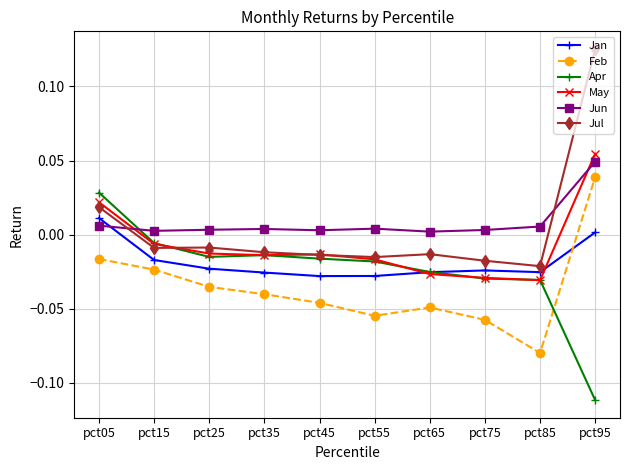

How many intersections are there between Feb and Jan?

1